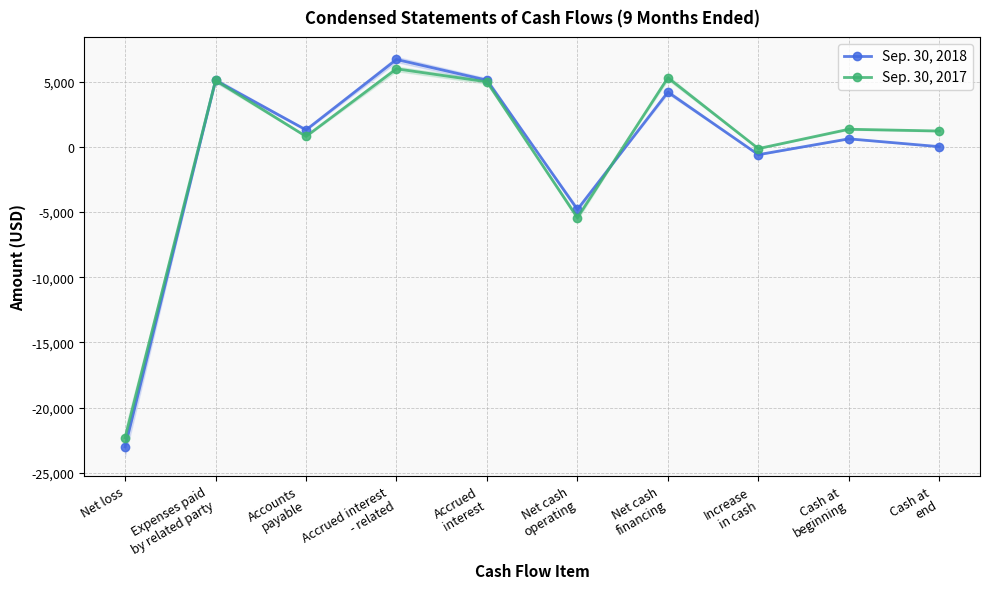

Where do Sep. 30, 2017 and Sep. 30, 2018 first cross each other?

Net cash
operating and Net cash
financing